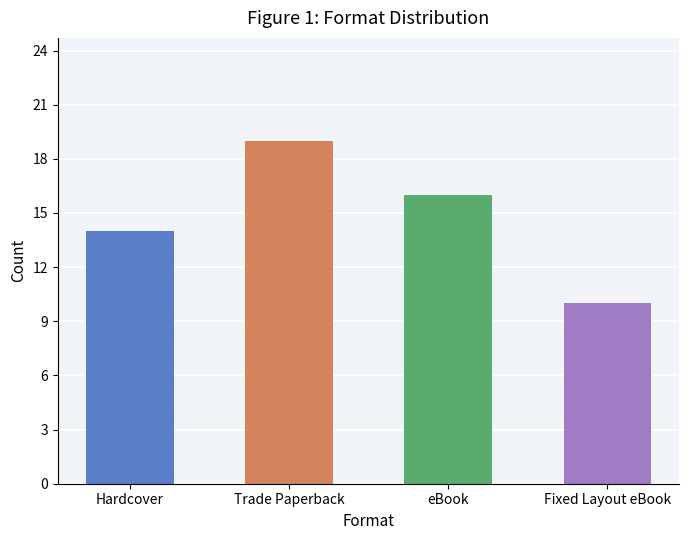

What is the smallest value displayed?

10